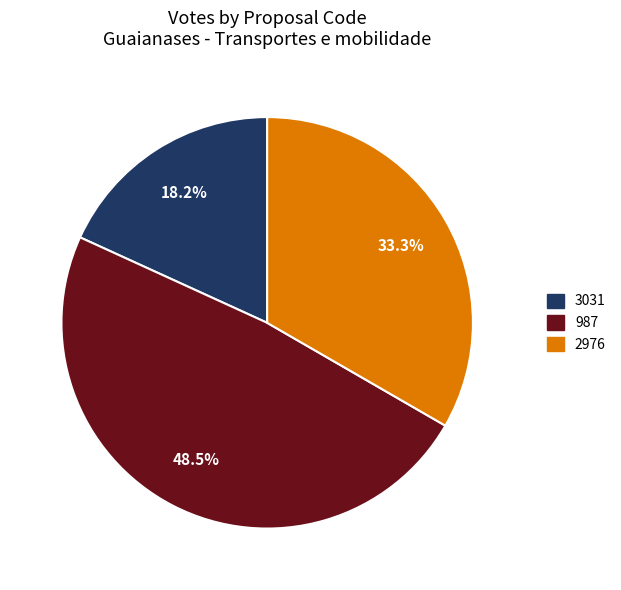

Is there any slice that represents more than half of the pie?

No